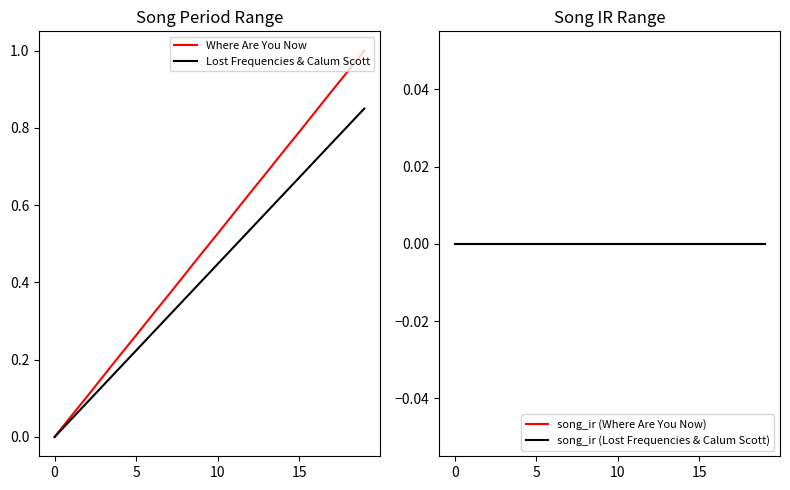

Which series changed the most between 7 and 8?

Where Are You Now